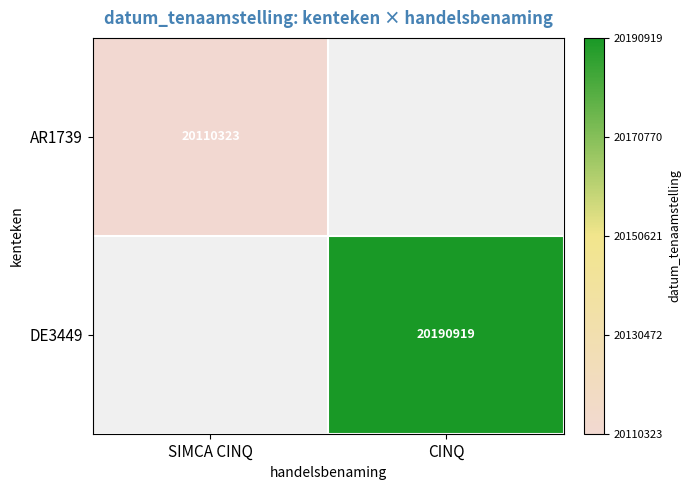

Is the value of DE3449 at CINQ greater than the value of AR1739 at SIMCA CINQ?

Yes